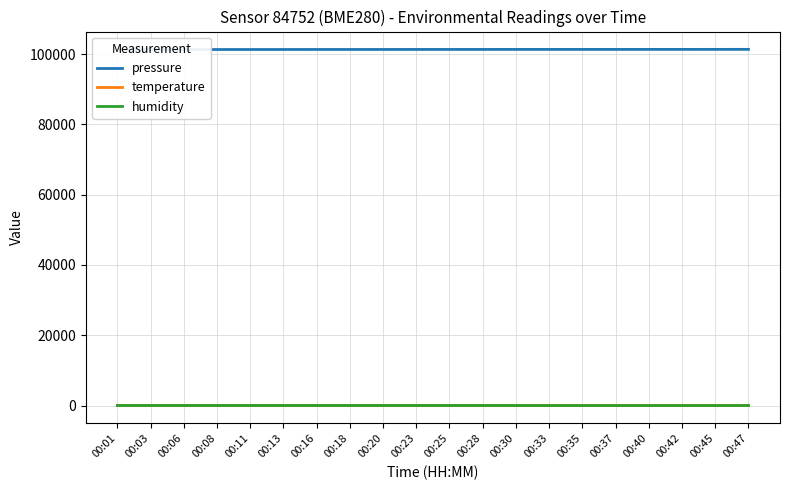

Reading left to right, transcribe all the data shown in this chart.

pressure: 00:01=101281.6	00:03=101277.1	00:06=101277.1	00:08=101281.7	00:11=101287.0	00:13=101289.1	00:16=101296.0	00:18=101294.9	00:20=101298.5	00:23=101302.9	00:25=101304.7	00:28=101307.6	00:30=101313.5	00:33=101310.5	00:35=101309.8	00:37=101311.0	00:40=101315.8	00:42=101316.0	00:45=101322.5	00:47=101325.1
temperature: 00:01=16.4	00:03=17.0	00:06=16.6	00:08=17.4	00:11=17.2	00:13=17.9	00:16=16.1	00:18=16.6	00:20=16.1	00:23=16.5	00:25=16.0	00:28=15.9	00:30=17.1	00:33=18.2	00:35=18.6	00:37=19.2	00:40=20.7	00:42=19.4	00:45=19.9	00:47=18.9
humidity: 00:01=34.8	00:03=33.8	00:06=34.7	00:08=33.8	00:11=33.1	00:13=32.8	00:16=33.7	00:18=34.4	00:20=34.4	00:23=34.1	00:25=34.4	00:28=34.6	00:30=32.9	00:33=30.5	00:35=30.5	00:37=29.4	00:40=27.7	00:42=29.2	00:45=28.1	00:47=28.7